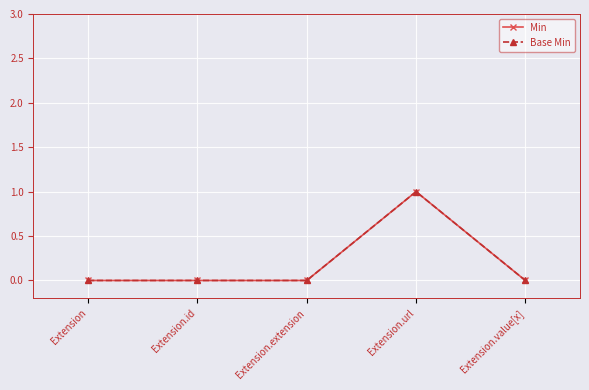

What is the value of the Min point at the 4th from the left?

1